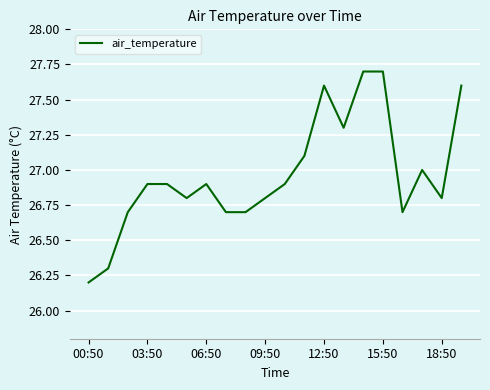

Reading left to right, what are all the values shown in this chart?

26.2	26.3	26.7	26.9	26.9	26.8	26.9	26.7	26.7	26.8	26.9	27.1	27.6	27.3	27.7	27.7	26.7	27.0	26.8	27.6